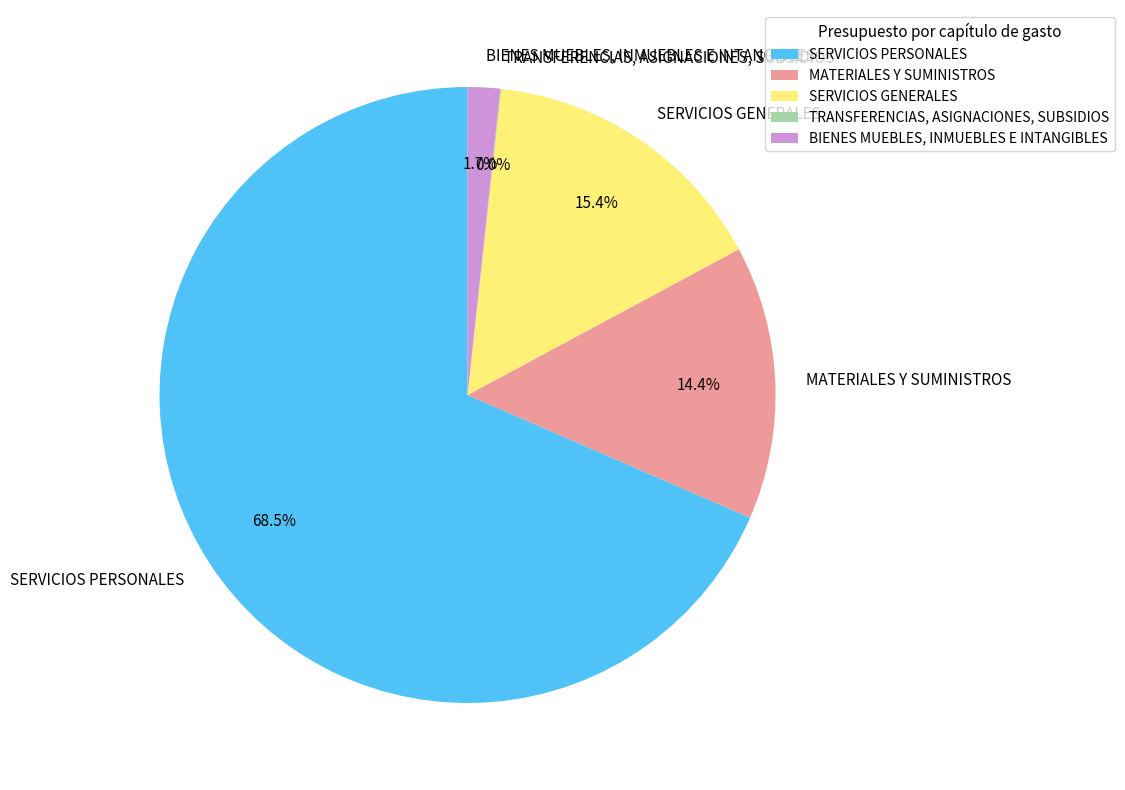

What portion of the pie excludes BIENES MUEBLES, INMUEBLES E INTANGIBLES?

98.3%